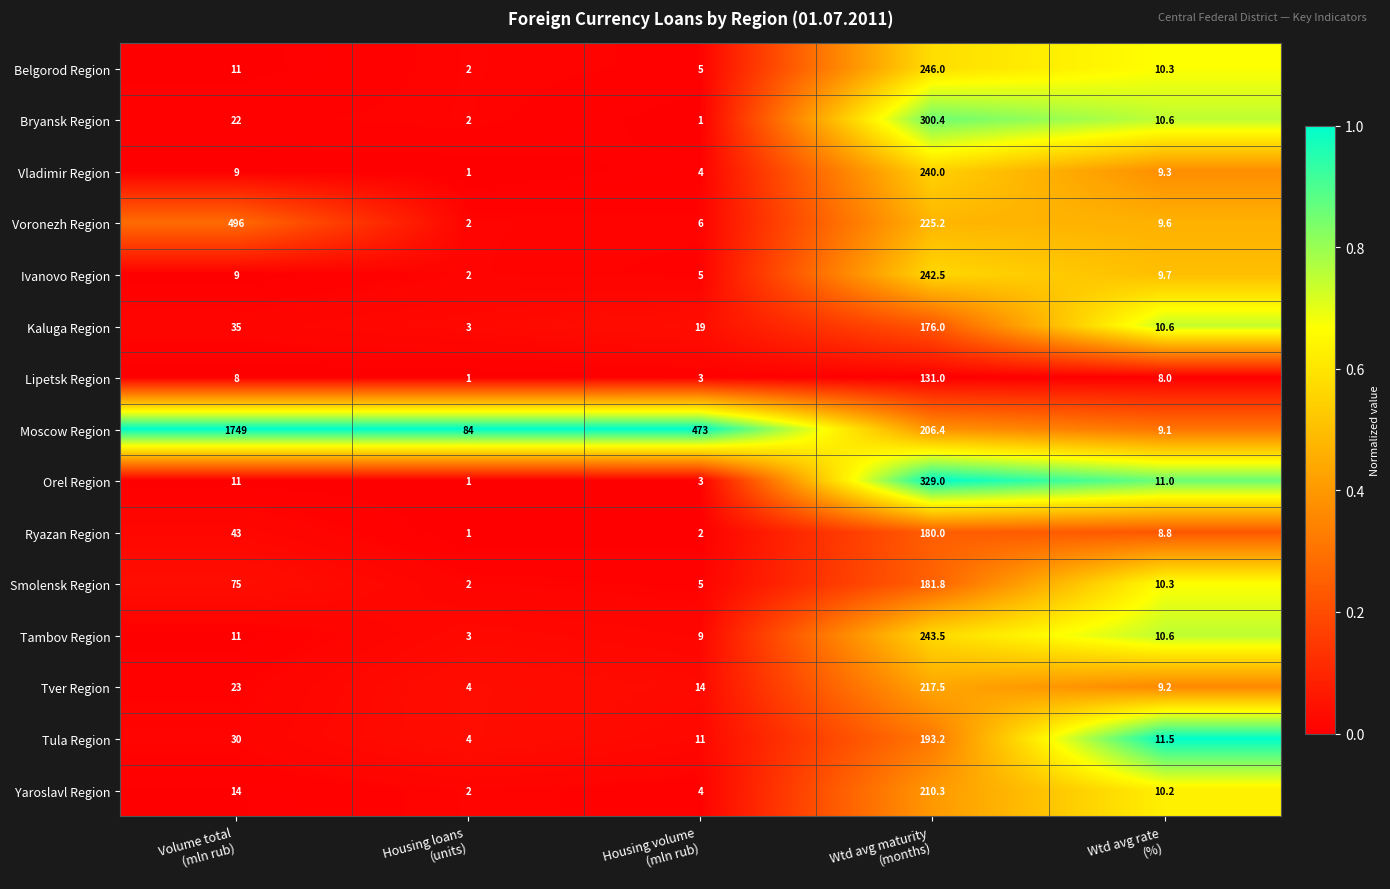

List the series in order of their peak value, lowest first.

Lipetsk Region, Kaluga Region, Ryazan Region, Smolensk Region, Tula Region, Yaroslavl Region, Tver Region, Vladimir Region, Ivanovo Region, Tambov Region, Belgorod Region, Bryansk Region, Orel Region, Voronezh Region, Moscow Region